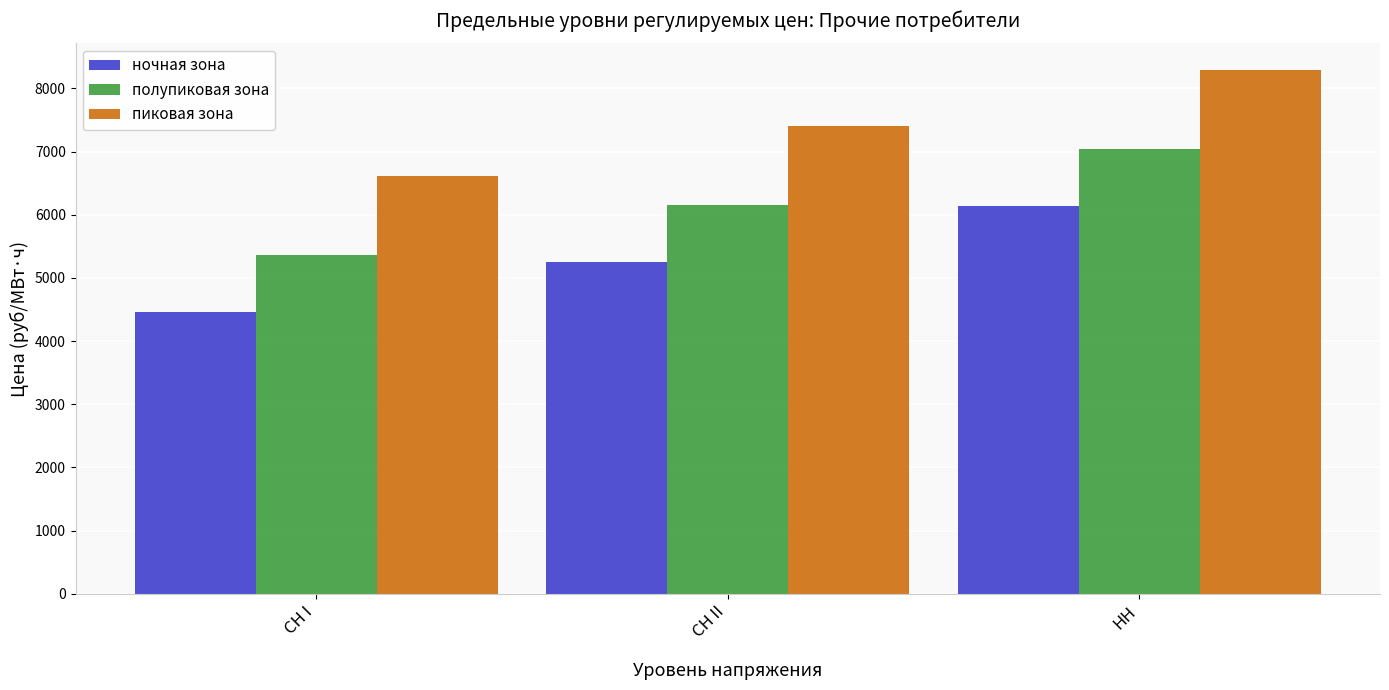

How many distinct data groups are displayed?

3